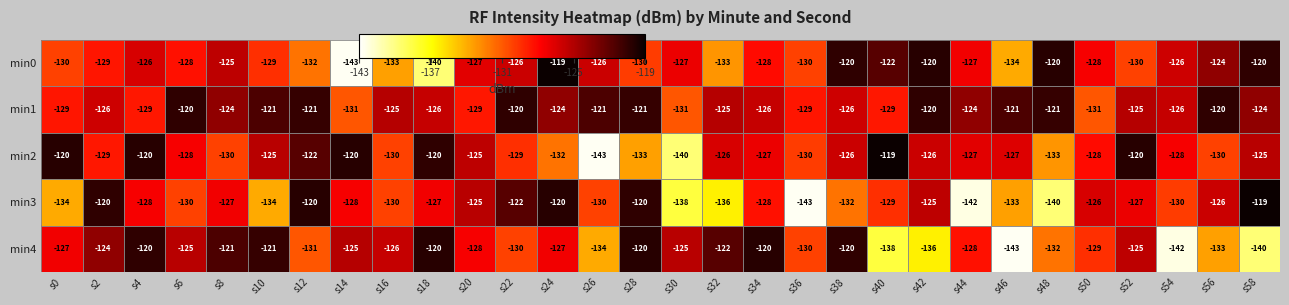

Rank the series at s22 from lowest to highest value.

min4, min2, min0, min3, min1